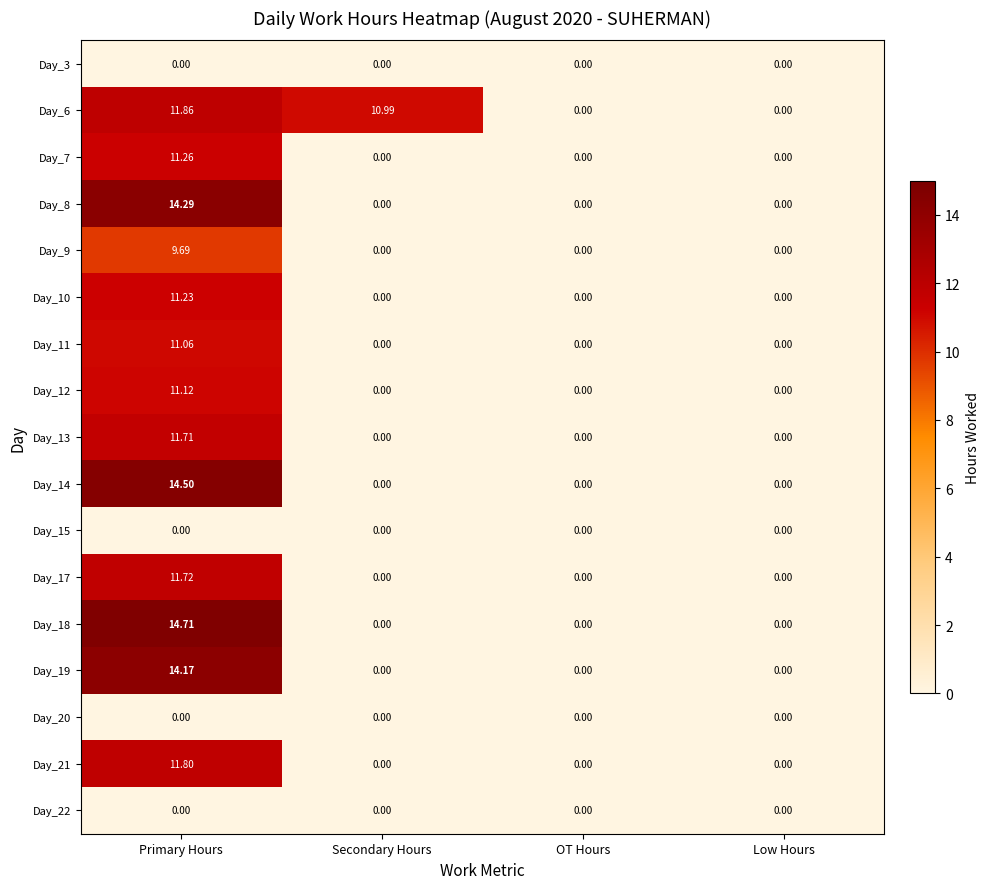

Which series has the largest total across all categories?

Day_6